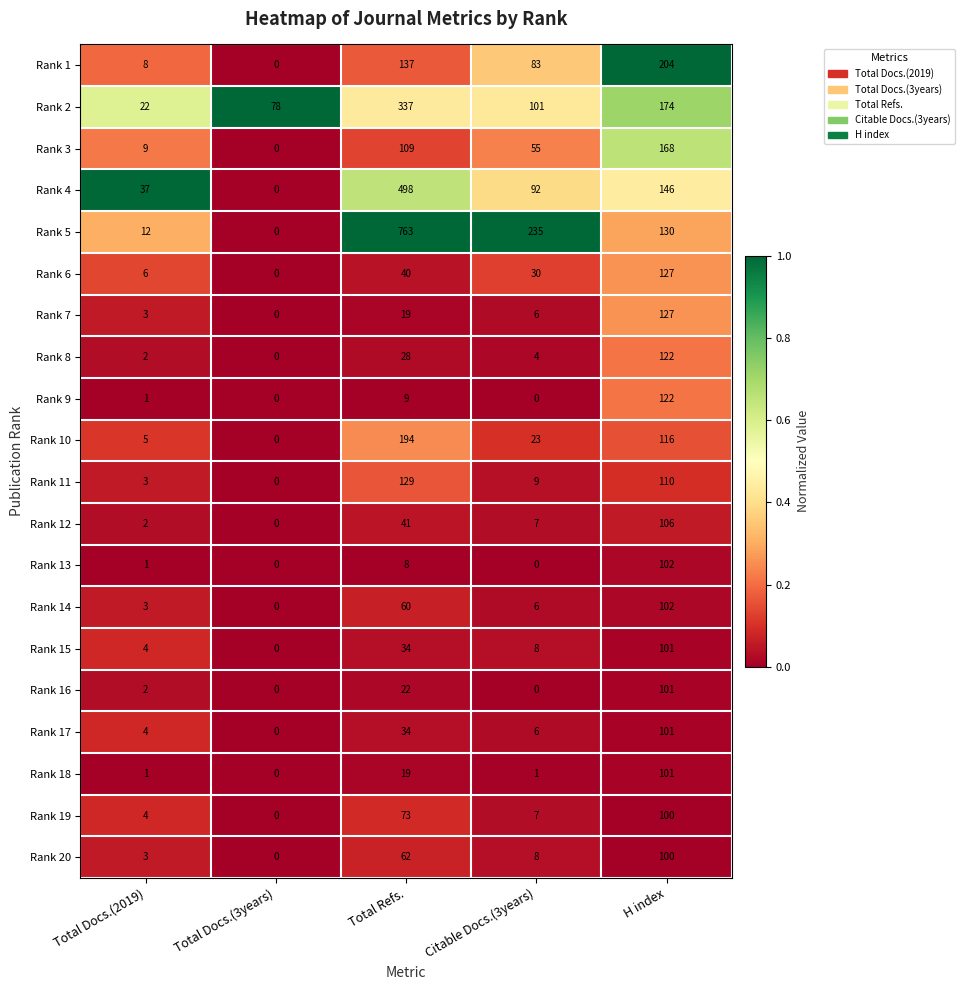

Which label corresponds to the largest value in the chart?

Total Refs.